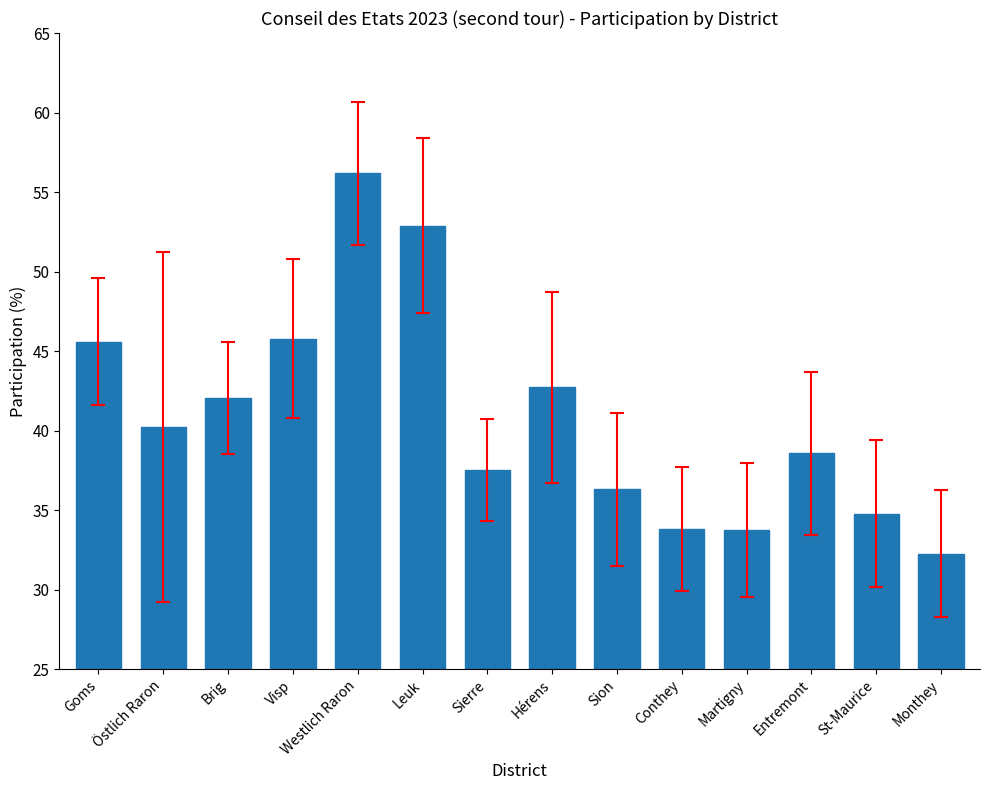

What is the difference between the maximum and minimum values?

23.9